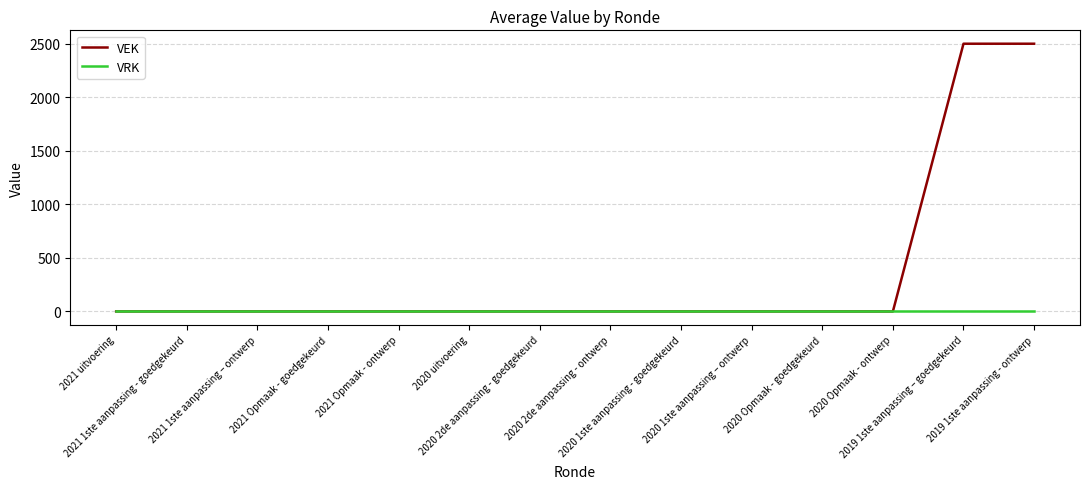

Reading right to left, transcribe all the data shown in this chart.

VEK: 2500	2500	0	0	0	0	0	0	0	0	0	0	0	0
VRK: 0	0	0	0	0	0	0	0	0	0	0	0	0	0